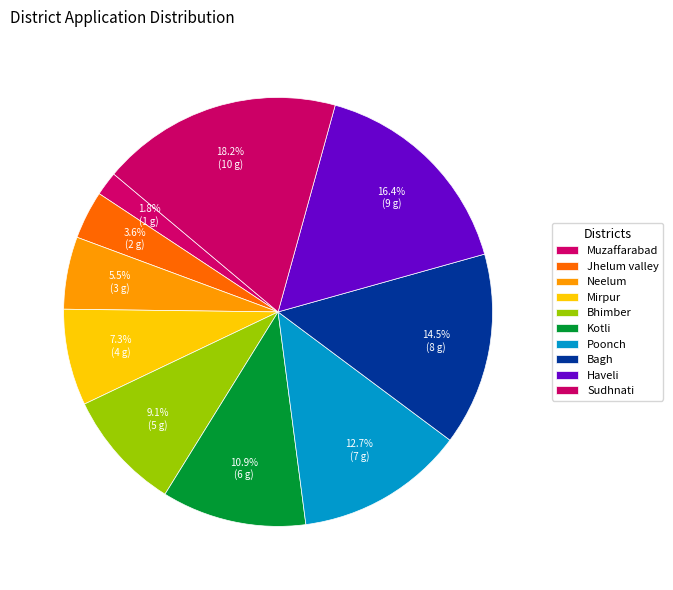

How many segments does this pie chart have?

10